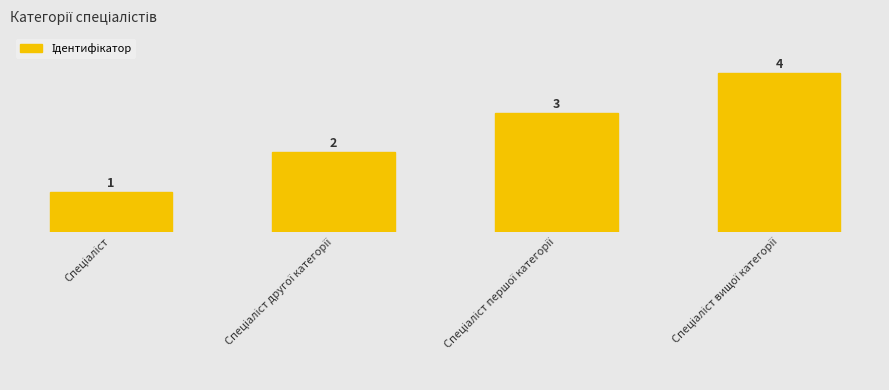

What is the maximum value shown in the chart?

4